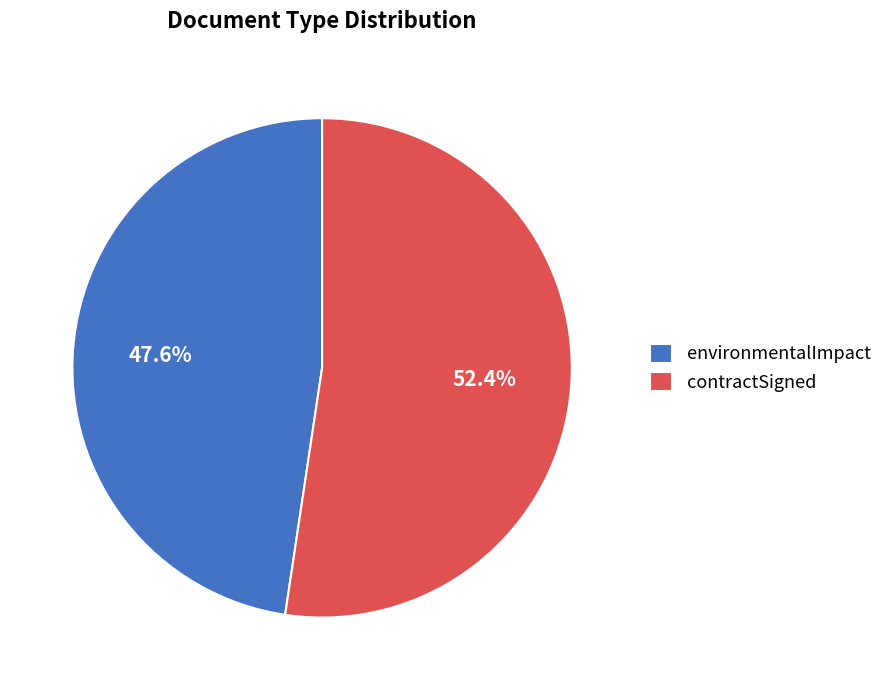

Between contractSigned and environmentalImpact, which is larger?

contractSigned